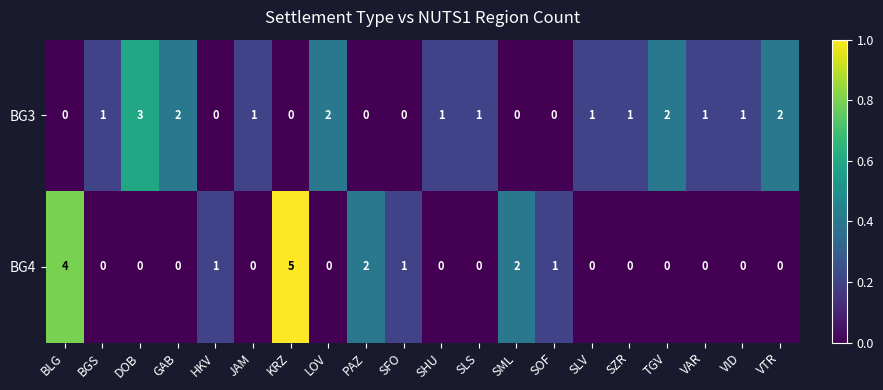

At which category is the sum across all series the highest?

KRZ